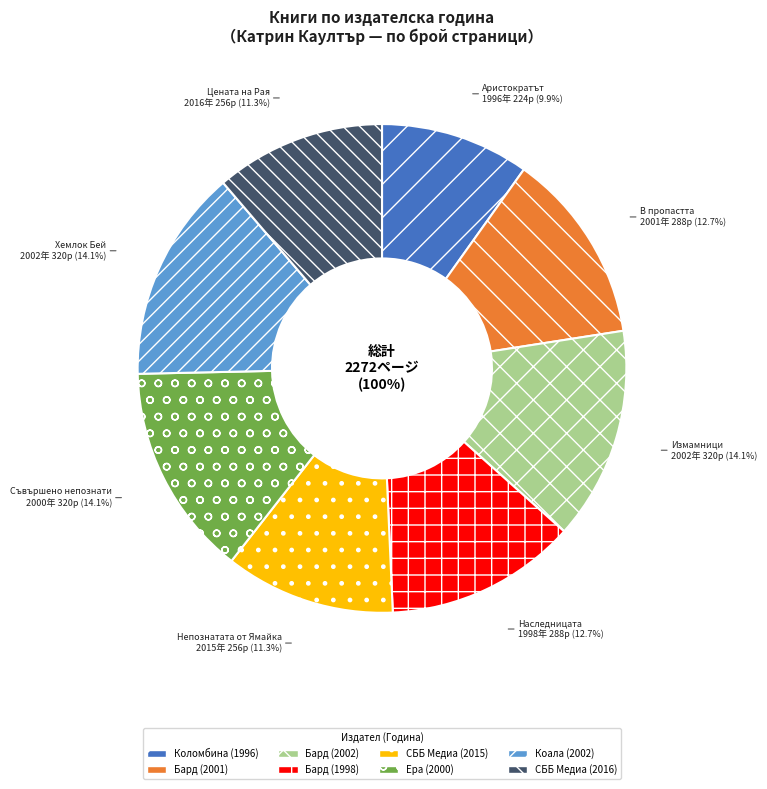

Which slice is the smallest?

1996